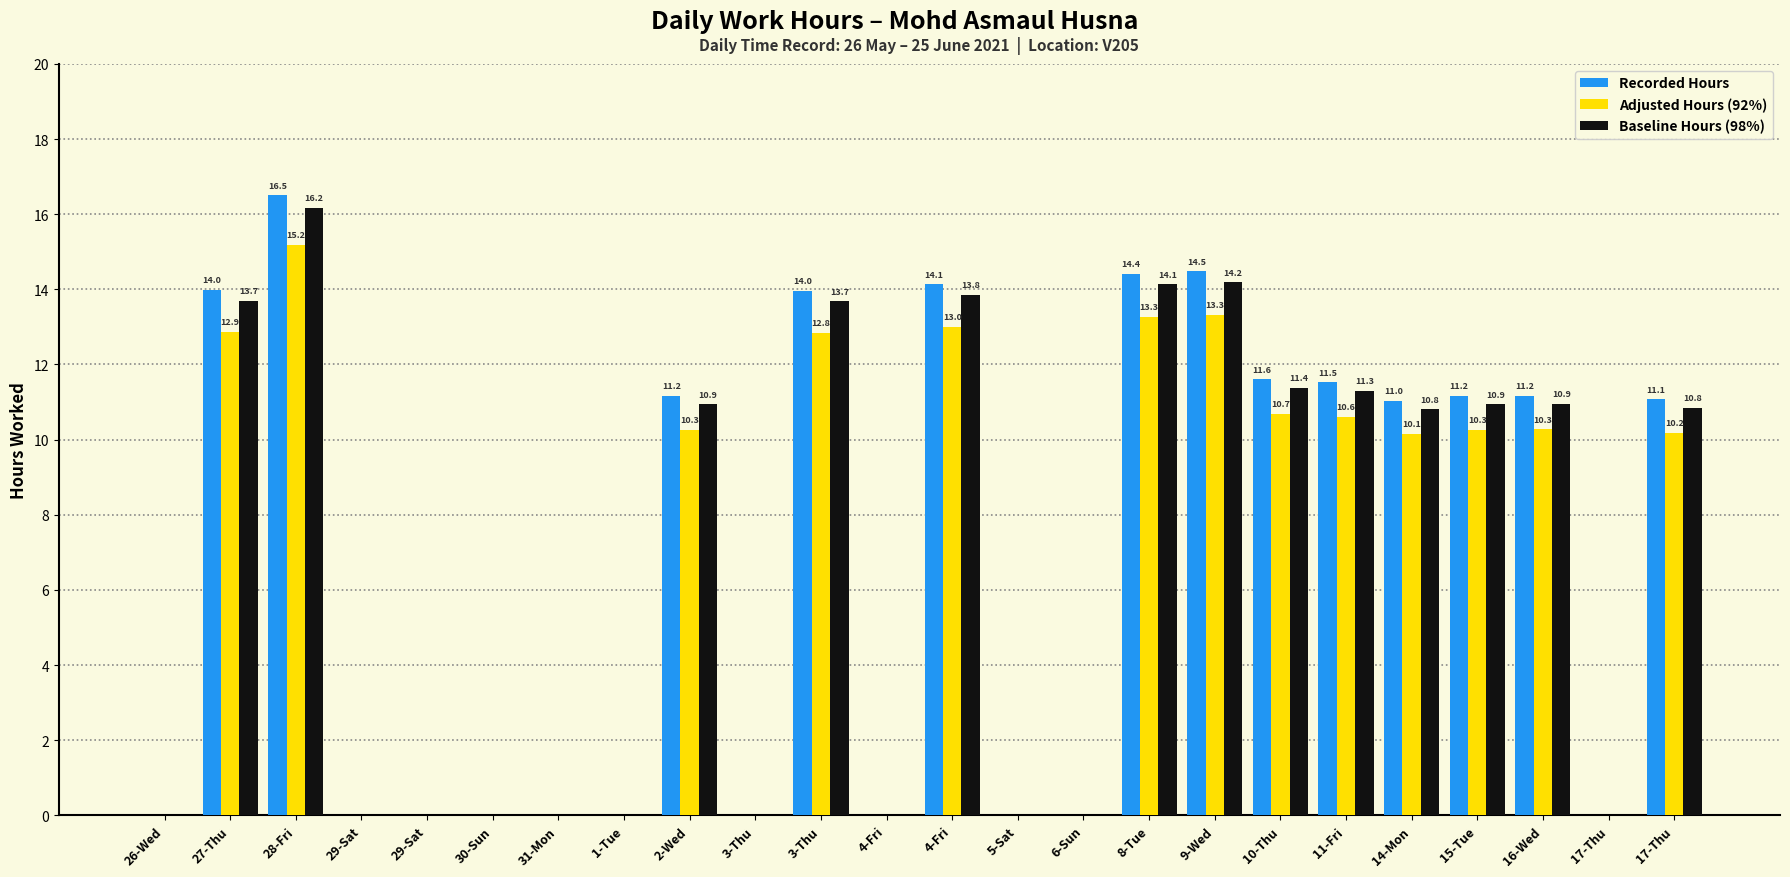

Which series has the widest spread of values?

Recorded Hours